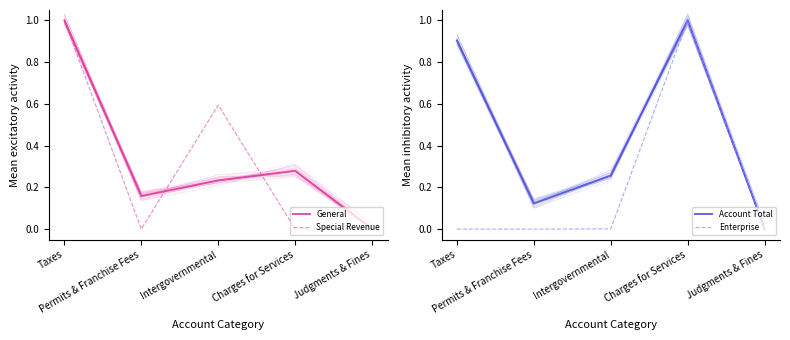

True or false: Enterprise and General intersect in this chart.

True